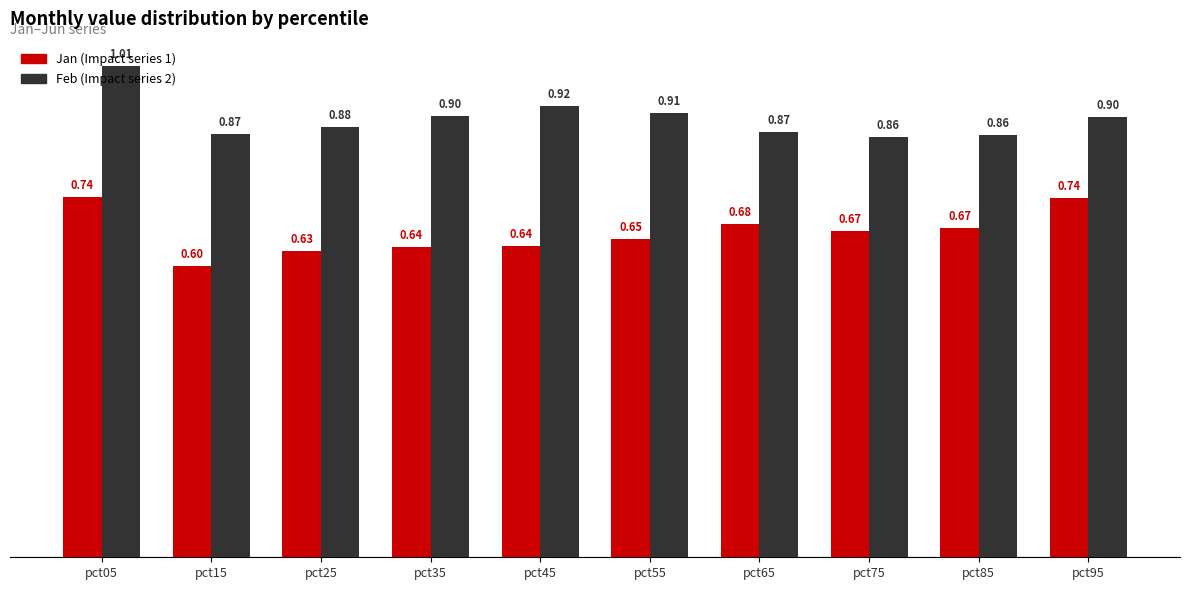

What is the total value across all series at pct35?

1.5